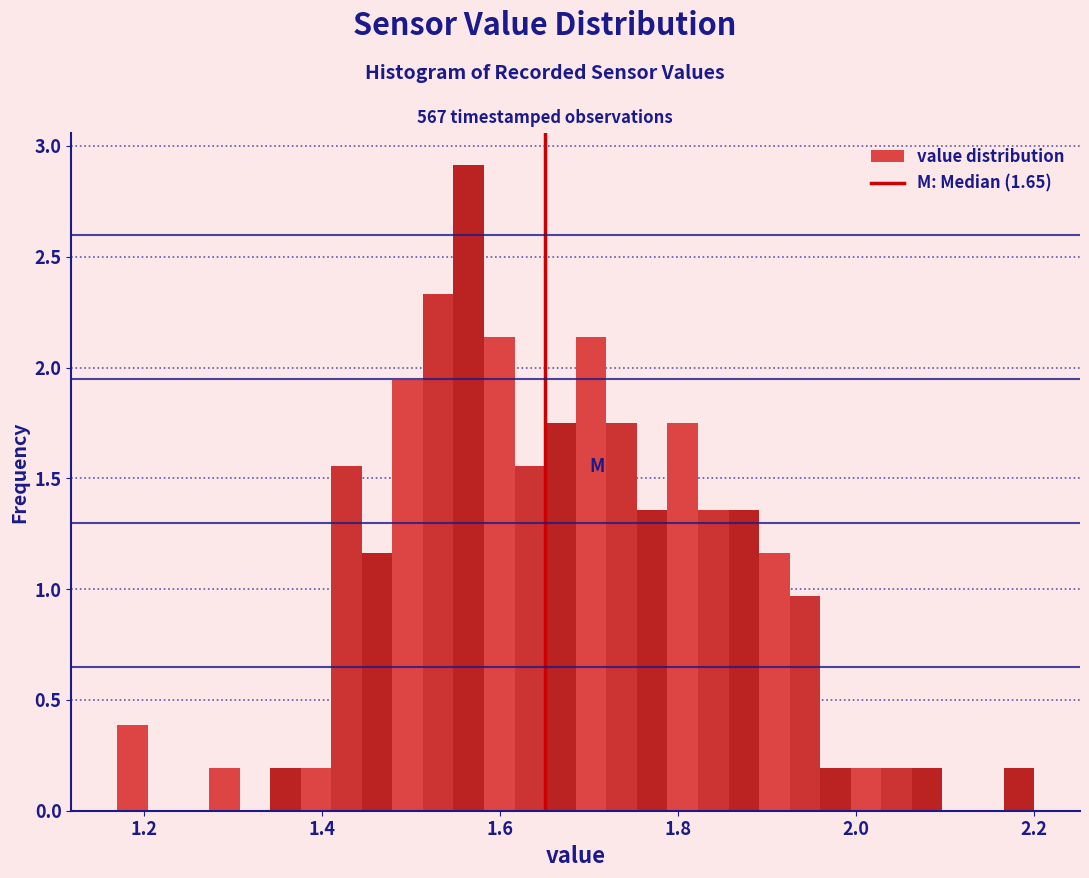

Around what value on the x-axis is the tallest bar? Give the approximate position of its centre, as read against the axis.

1.56